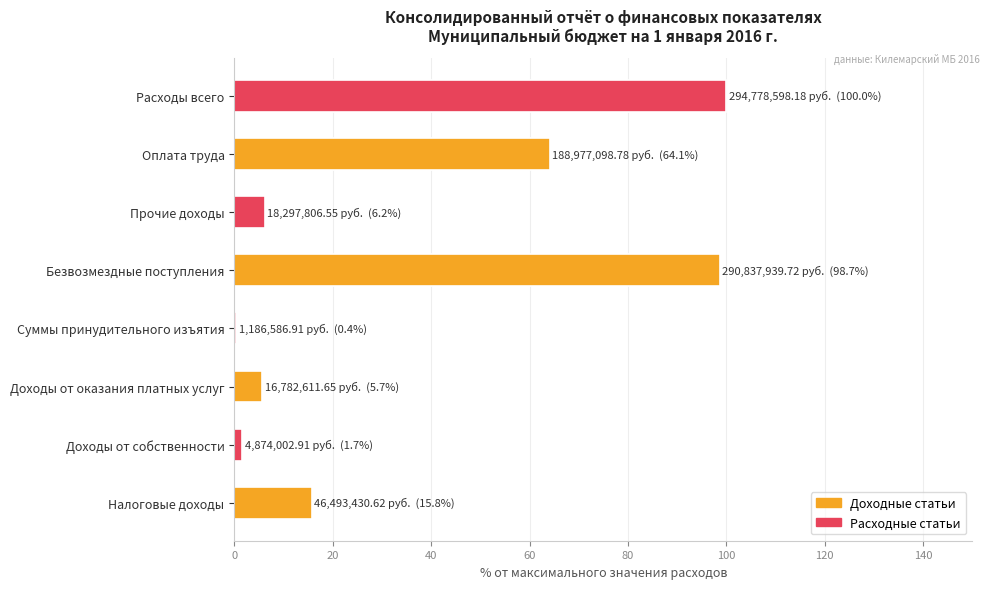

What is the sum of all values?

292.5